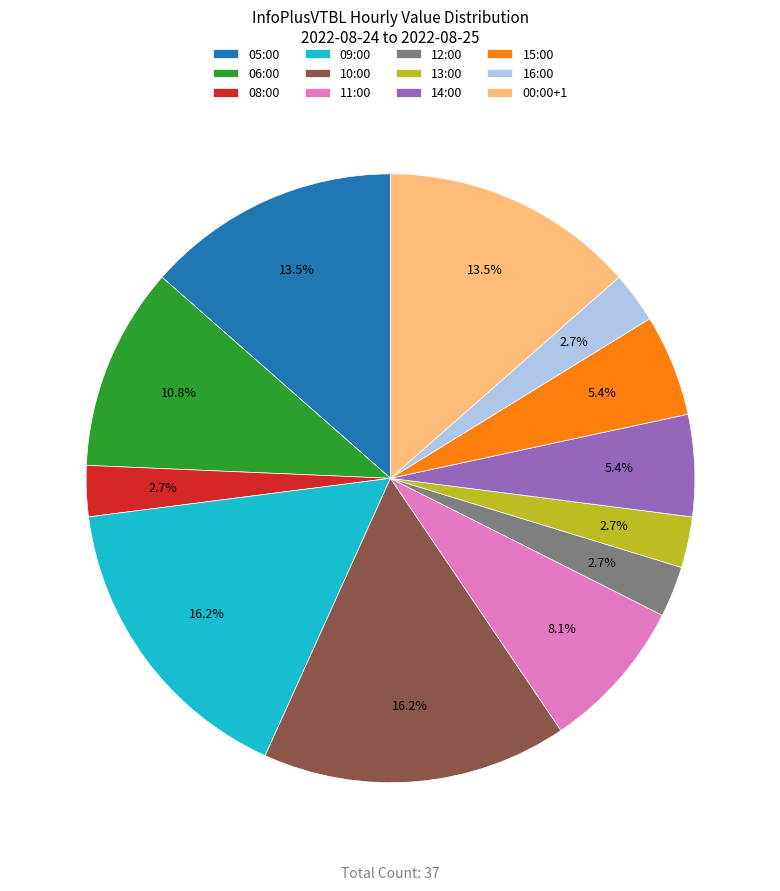

Does 15:00 account for over 50% of the chart?

No